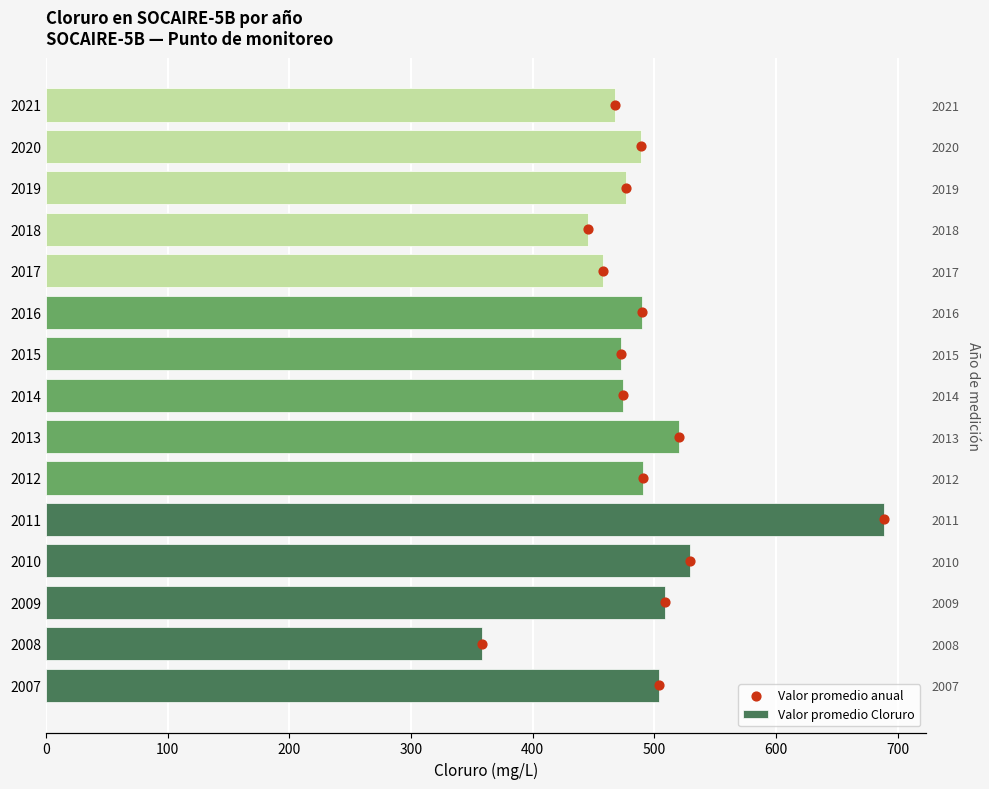

What are all the series names shown in the legend?

Valor promedio Cloruro, Valor promedio anual